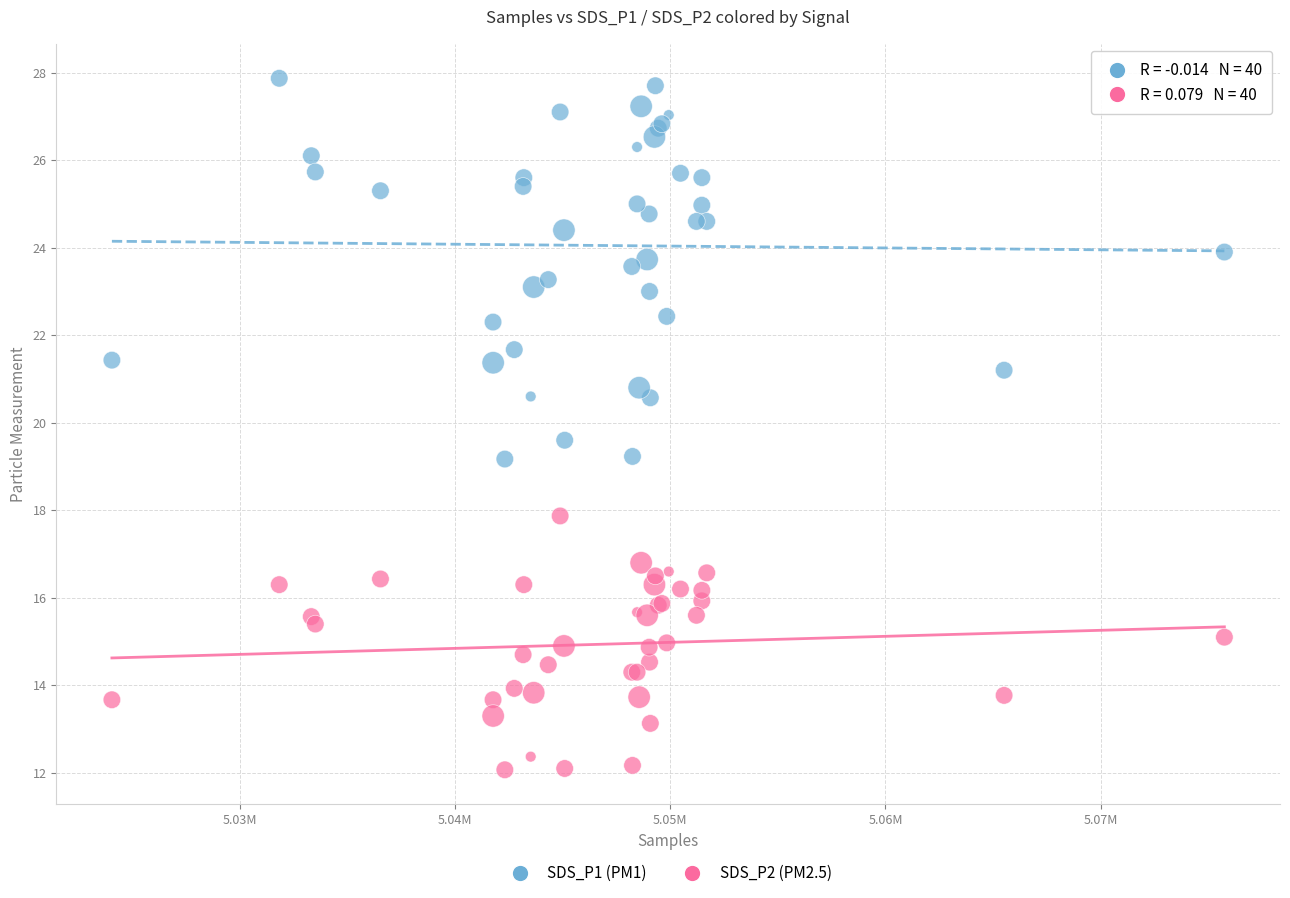

Which series reaches the minimum Y coordinate?

SDS_P2 (PM2.5)